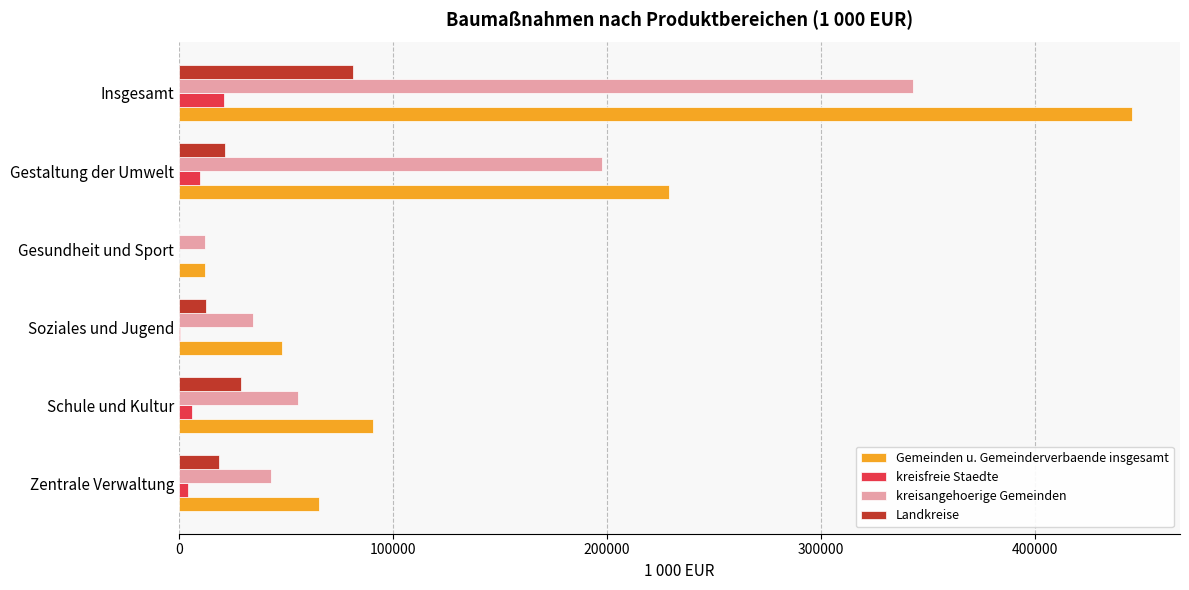

At which category does the chart reach its peak across all series?

Insgesamt